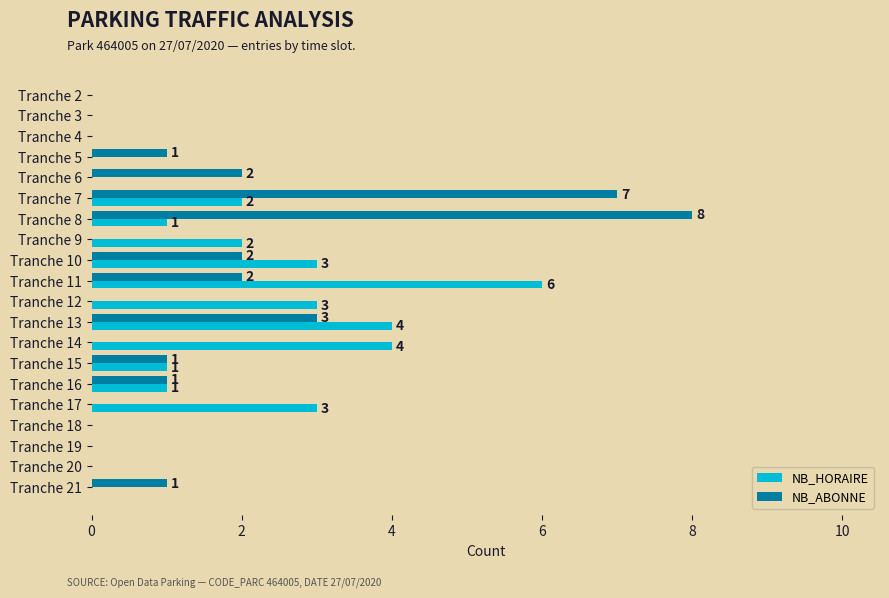

How many positive values does the NB_HORAIRE series have?

11